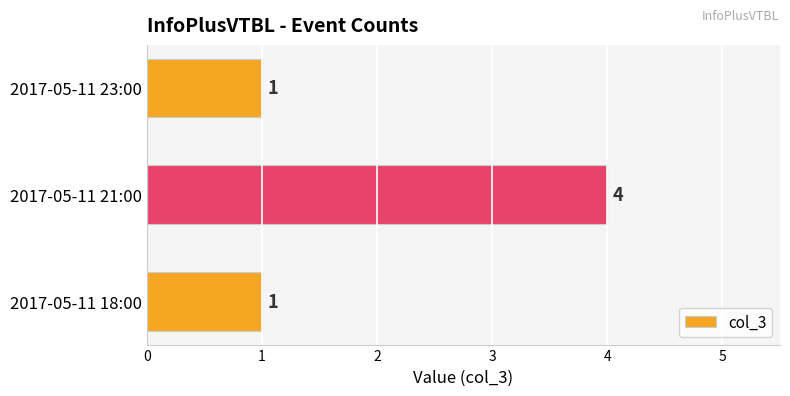

The chart shows a value of 5 at 2017-05-11 21:00. True or false?

False